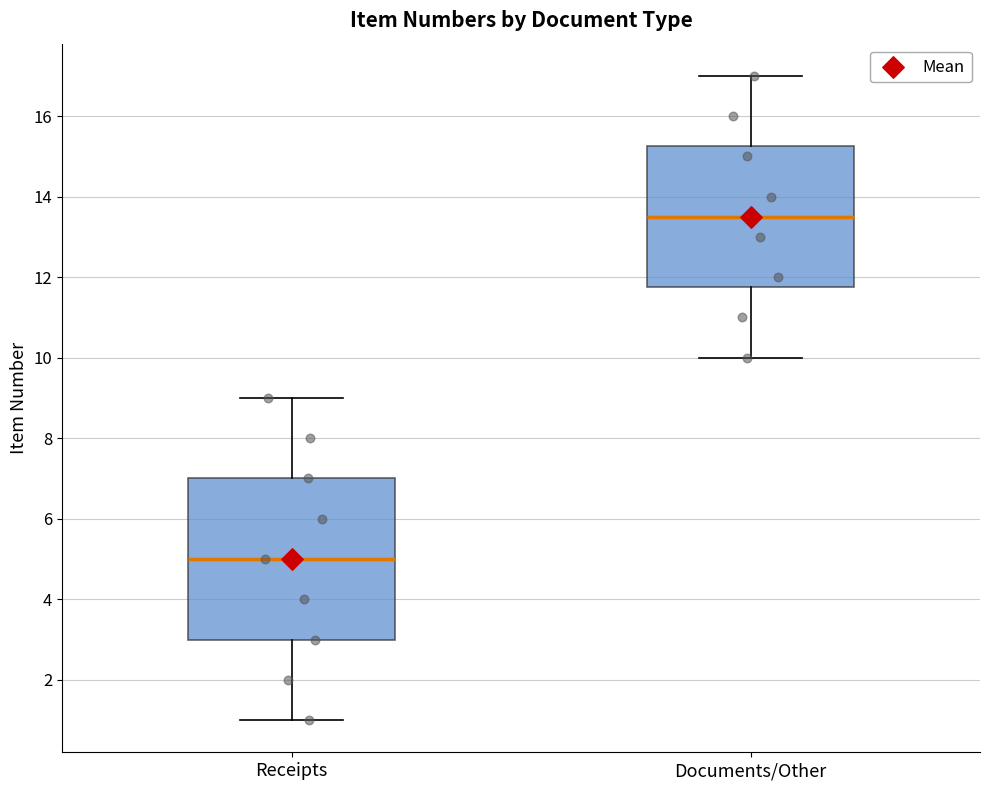

Which box is the tallest, from its lower edge to its upper edge?

Receipts